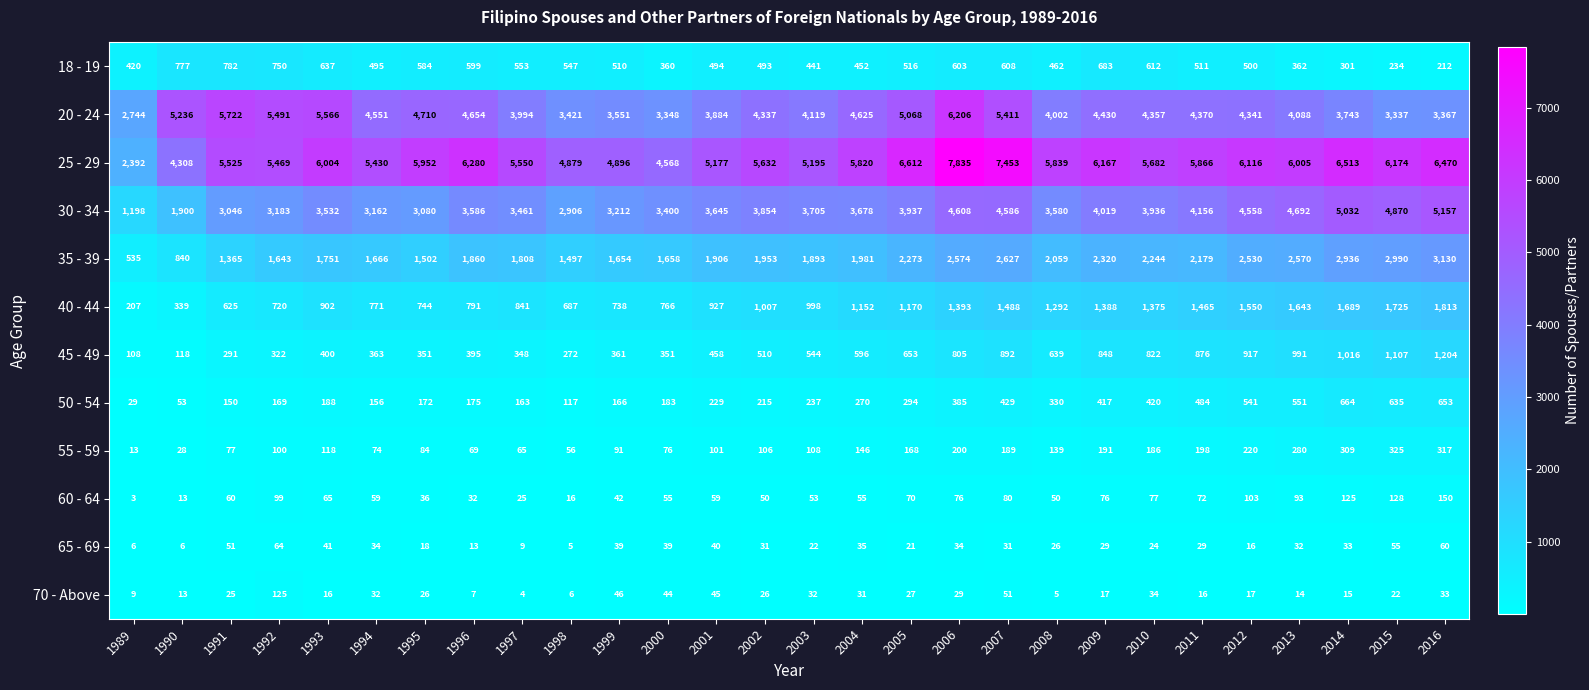

Rank the series by their maximum value, from lowest to highest.

65 - 69, 70 - Above, 60 - 64, 55 - 59, 50 - 54, 18 - 19, 45 - 49, 40 - 44, 35 - 39, 30 - 34, 20 - 24, 25 - 29